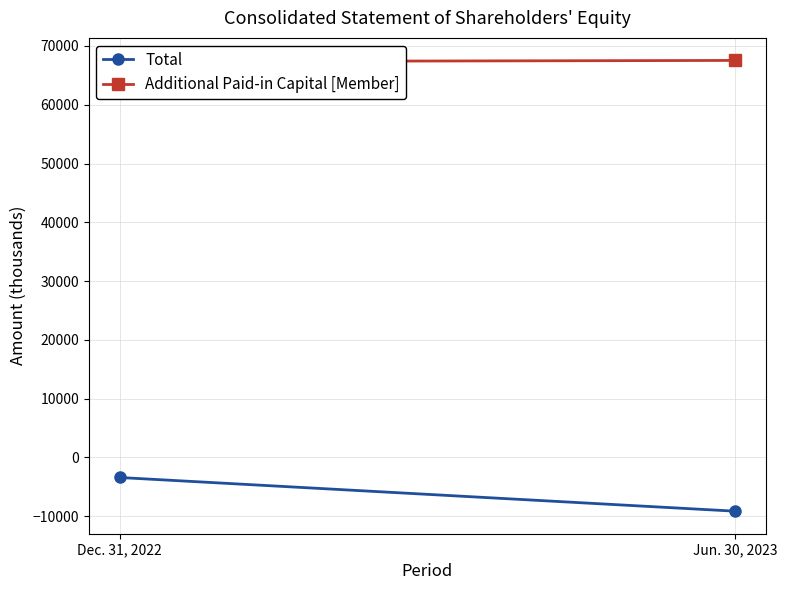

Reading left to right, what are all the values shown in this chart?

Total: -3423	-9155
Additional Paid-in Capital [Member]: 67340	67541